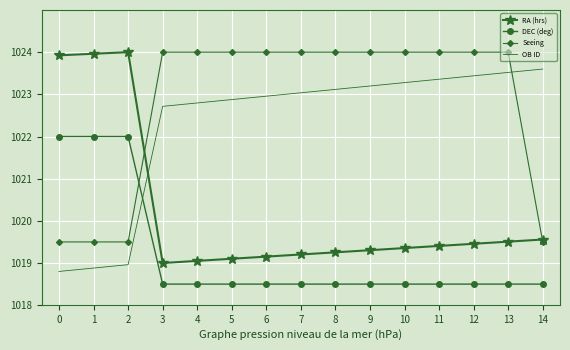

Reading left to right, extract all data points from this chart.

RA (hrs): 1023.9	1024.0	1024.0	1019.0	1019.1	1019.1	1019.2	1019.2	1019.3	1019.3	1019.4	1019.4	1019.5	1019.5	1019.6
DEC (deg): 1022.0	1022.0	1022.0	1018.5	1018.5	1018.5	1018.5	1018.5	1018.5	1018.5	1018.5	1018.5	1018.5	1018.5	1018.5
Seeing: 1019.5	1019.5	1019.5	1024.0	1024.0	1024.0	1024.0	1024.0	1024.0	1024.0	1024.0	1024.0	1024.0	1024.0	1019.5
OB ID: 1018.8	1018.9	1019.0	1022.7	1022.8	1022.9	1023.0	1023.0	1023.1	1023.2	1023.3	1023.4	1023.4	1023.5	1023.6